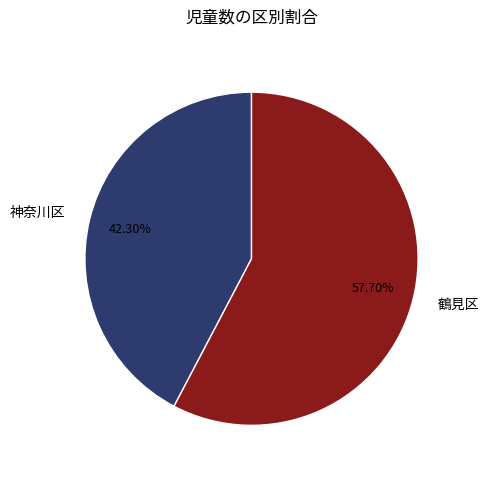

Do 神奈川区 and 鶴見区 together represent more than half of the pie?

Yes